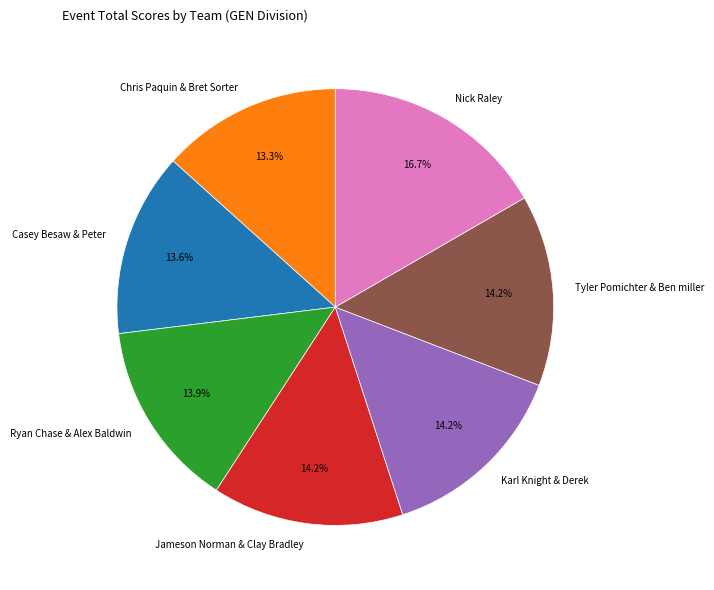

Do Nick Raley and Casey Besaw & Peter together represent more than half of the pie?

No